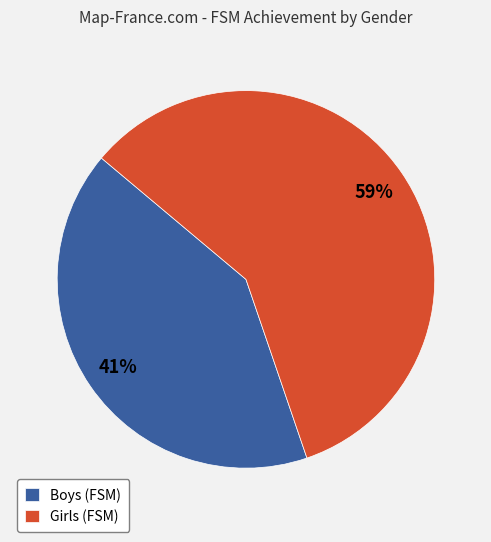

To the nearest percent, what is the average slice percentage?

50%